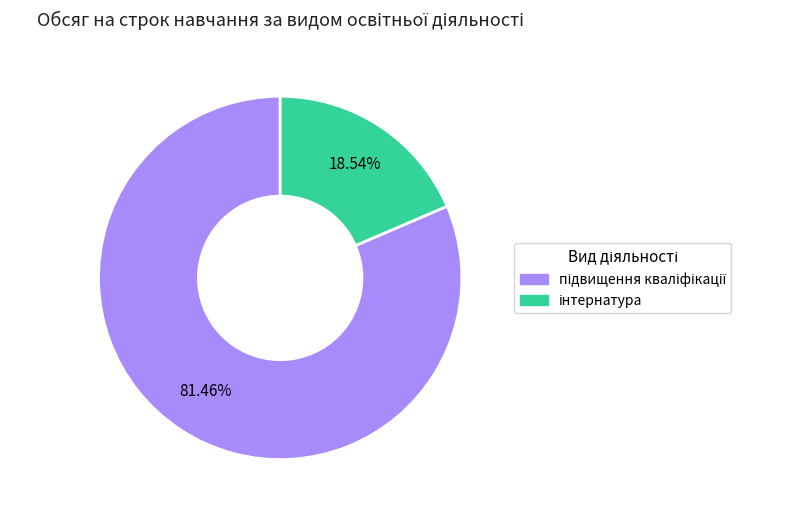

Is there a majority slice in this chart?

Yes